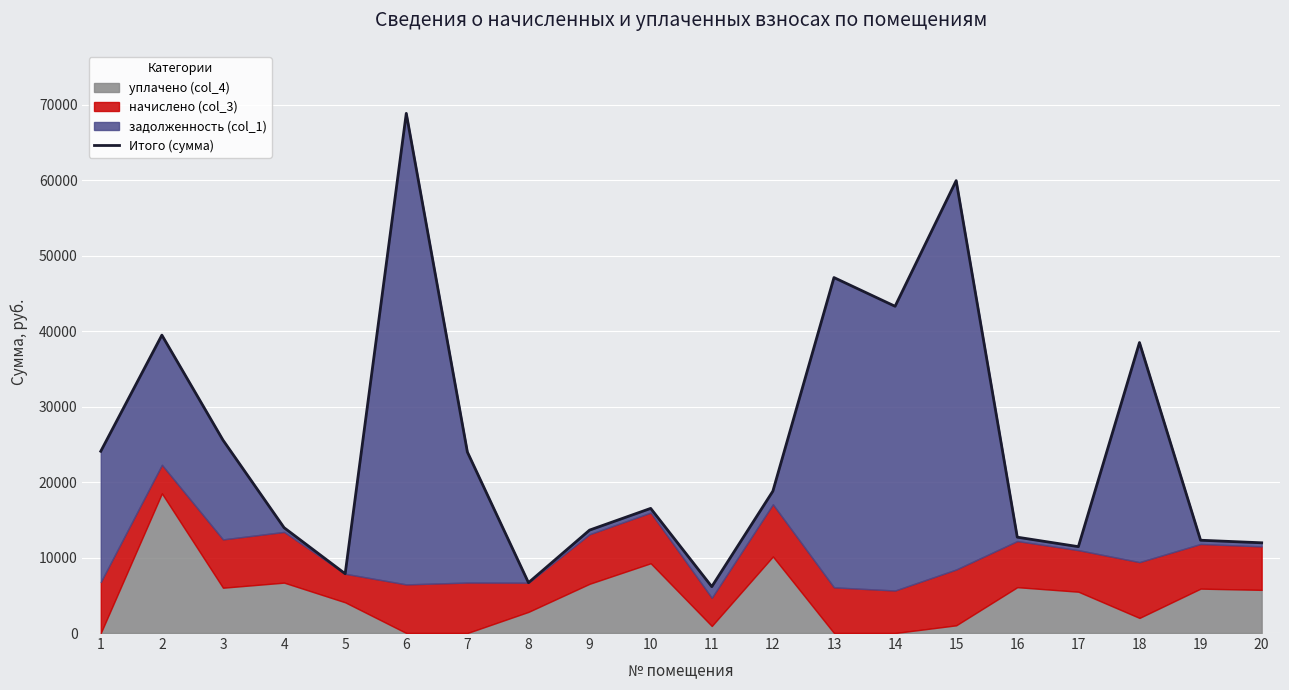

How many categories are shown in the chart?

20